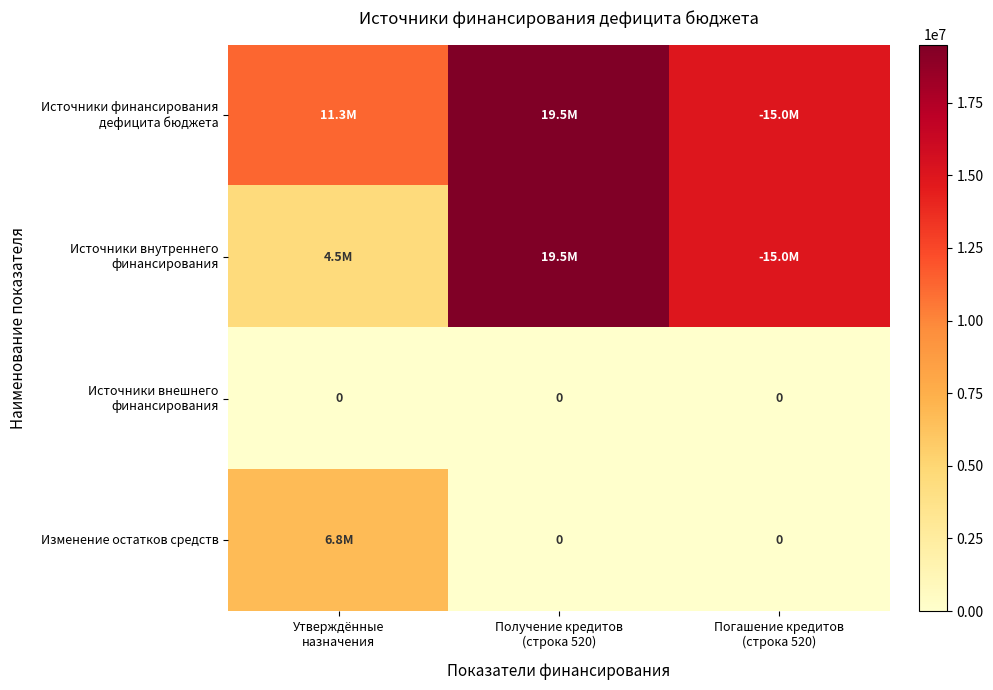

At which label does Источники внутреннего финансирования reach its minimum?

Утверждённые назначения